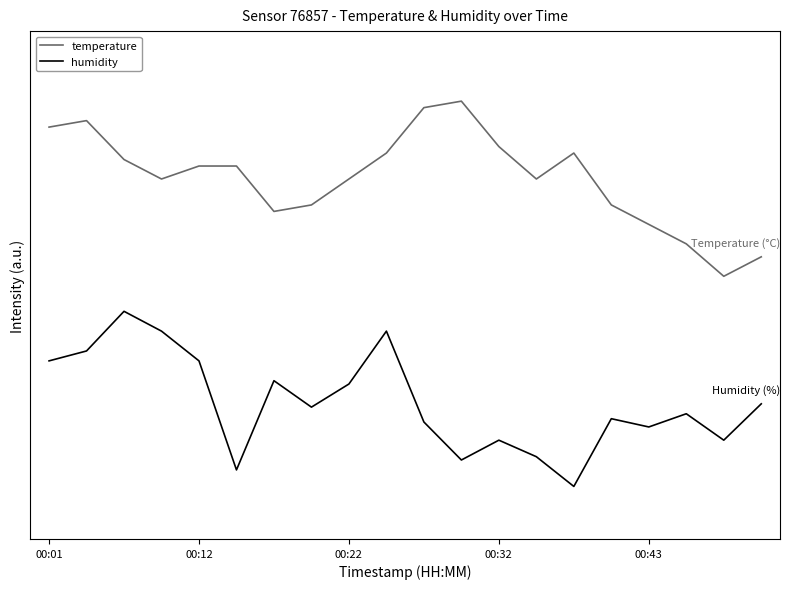

What is the highest value of the humidity series?

1.0